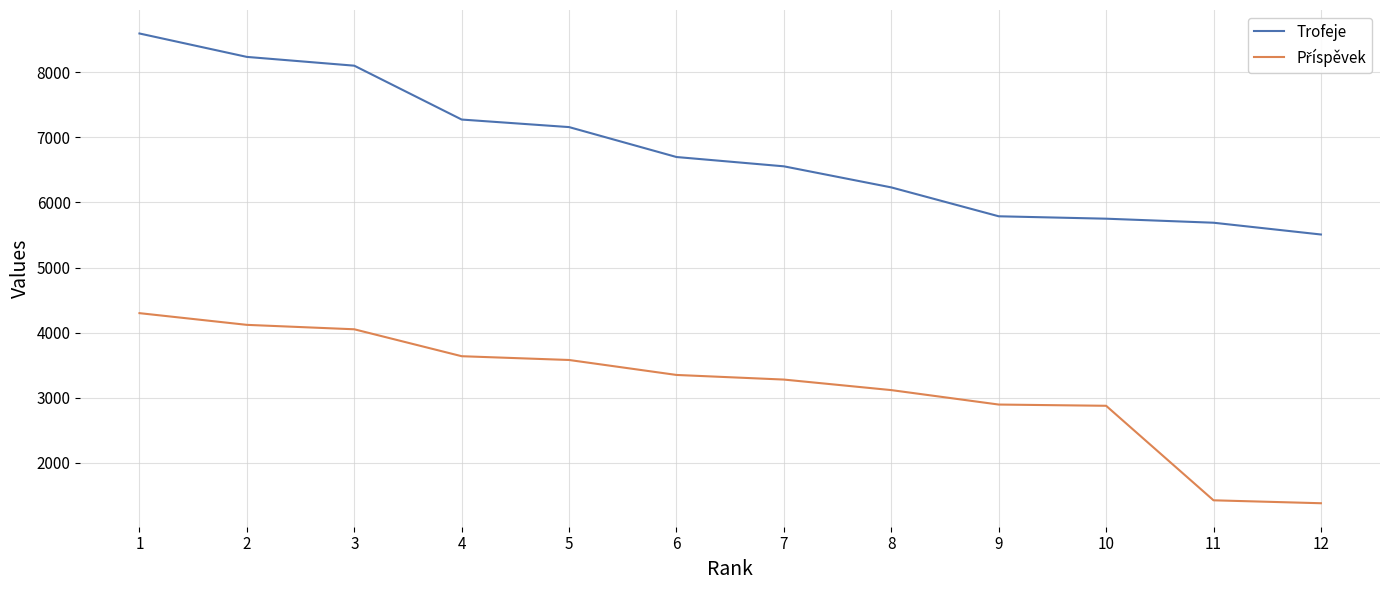

Between 1 and 8, which series saw the biggest shift?

Trofeje